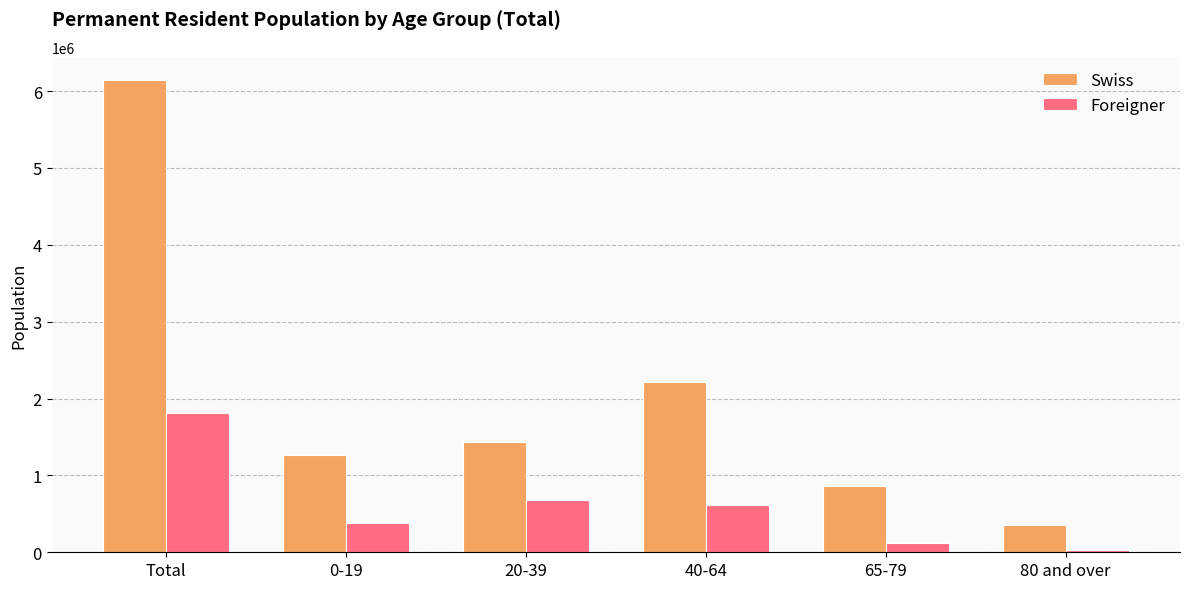

What is the label of the 5th bar from the left?

65-79